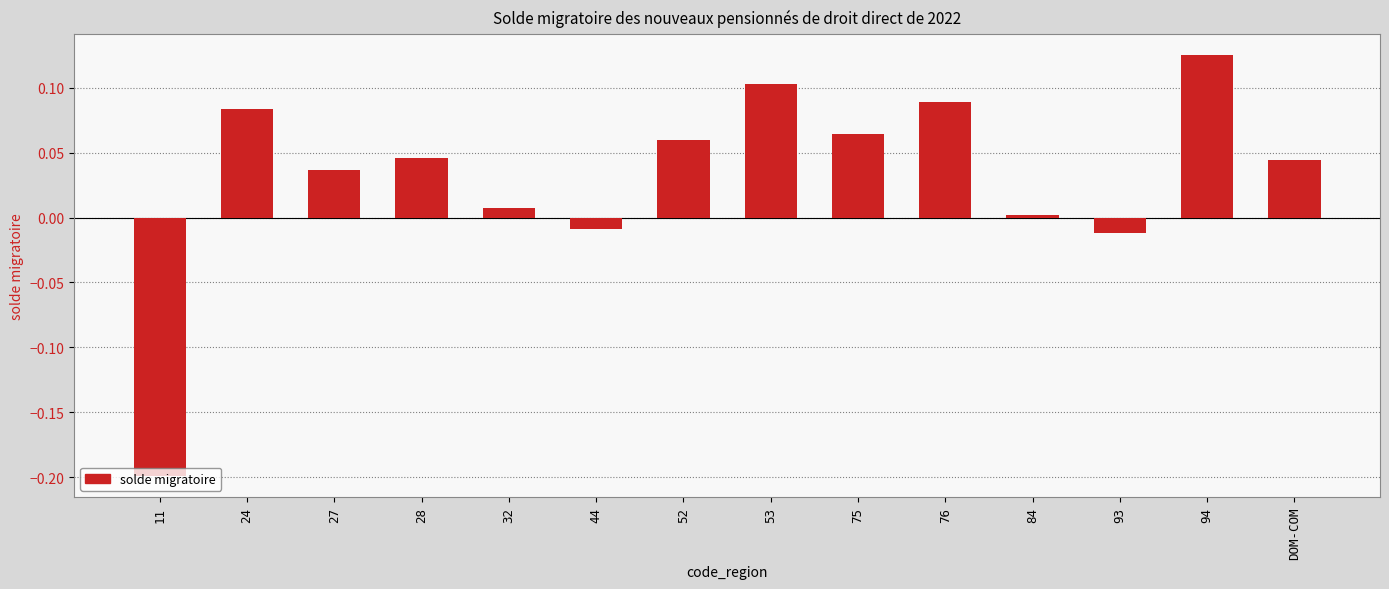

Count the number of values greater than 0.

11